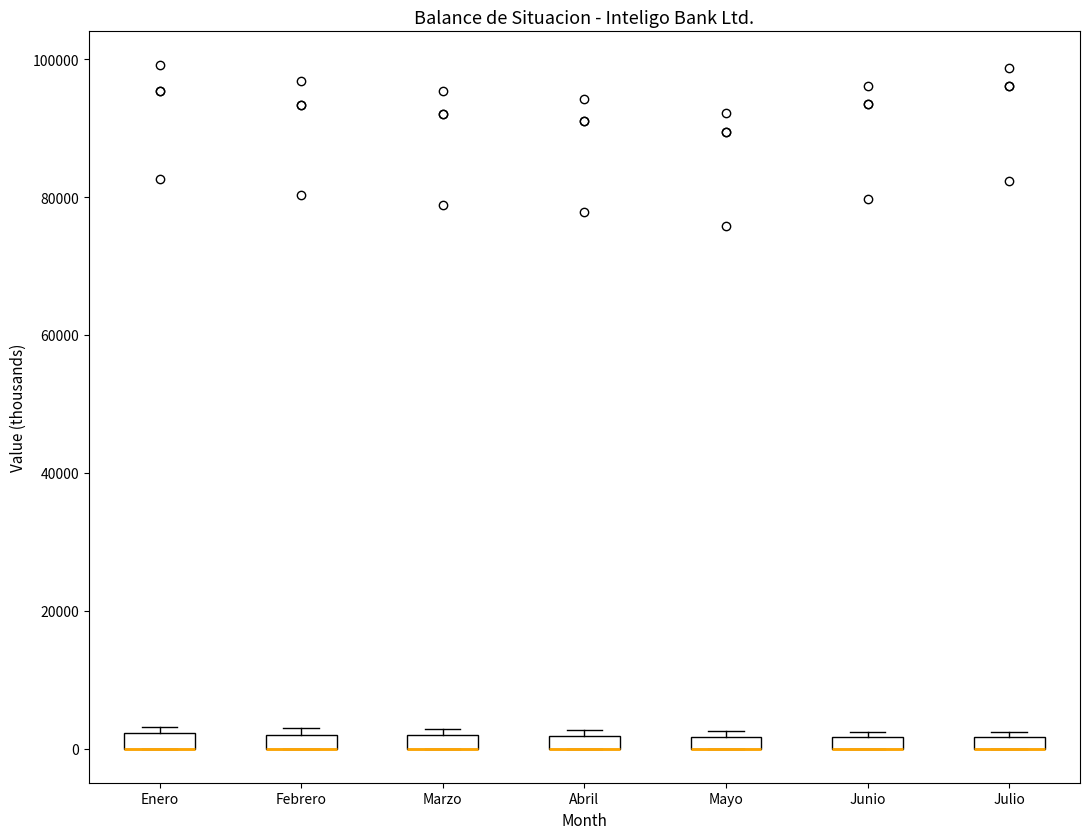

Where is the upper edge of the box for Abril on the y-axis? The values are not printed on the chart, so give them approximately, as read against the axis.

2000